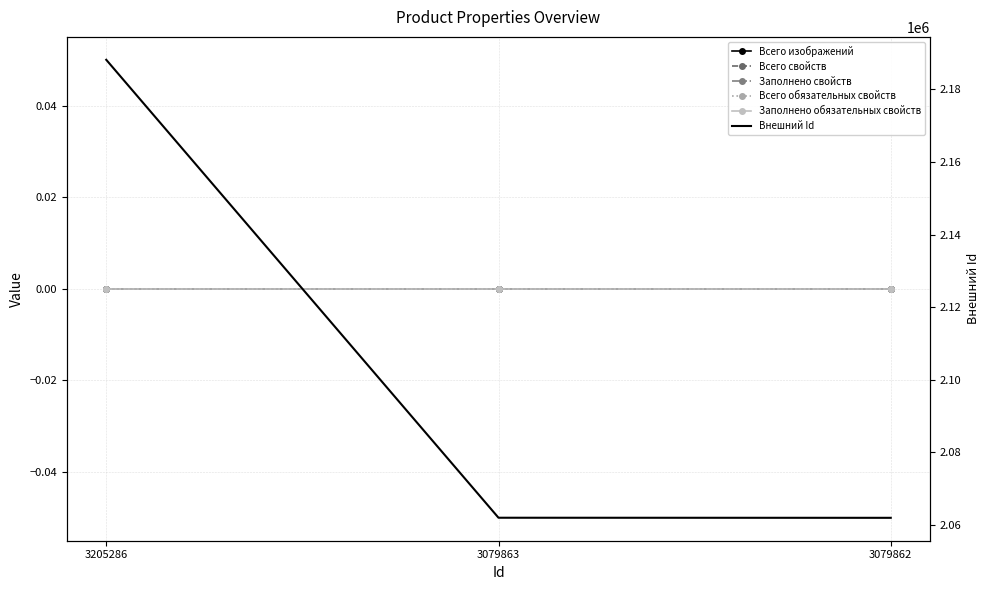

Reading left to right, extract all data points from this chart.

Всего изображений: 0	0	0
Всего свойств: 0	0	0
Заполнено свойств: 0	0	0
Всего обязательных свойств: 0	0	0
Заполнено обязательных свойств: 0	0	0
Внешний Id: 2188123	2061986	2061963